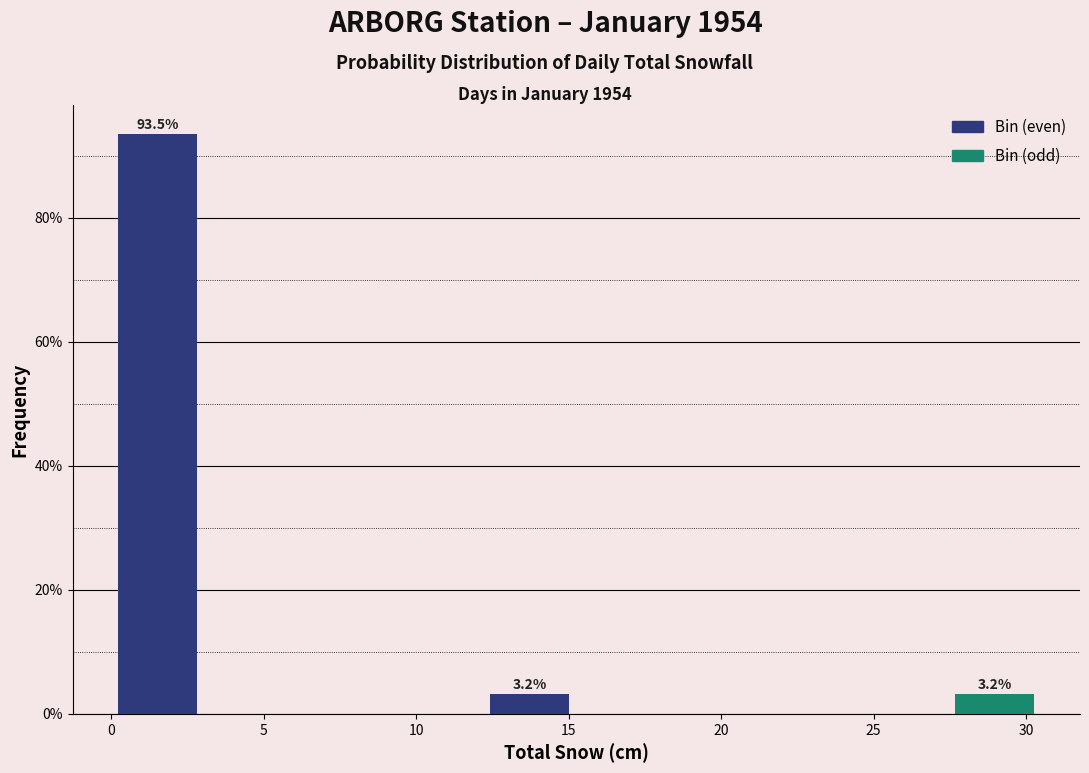

Over which range of the x-axis is the bar tallest?

0.00 to 3.05